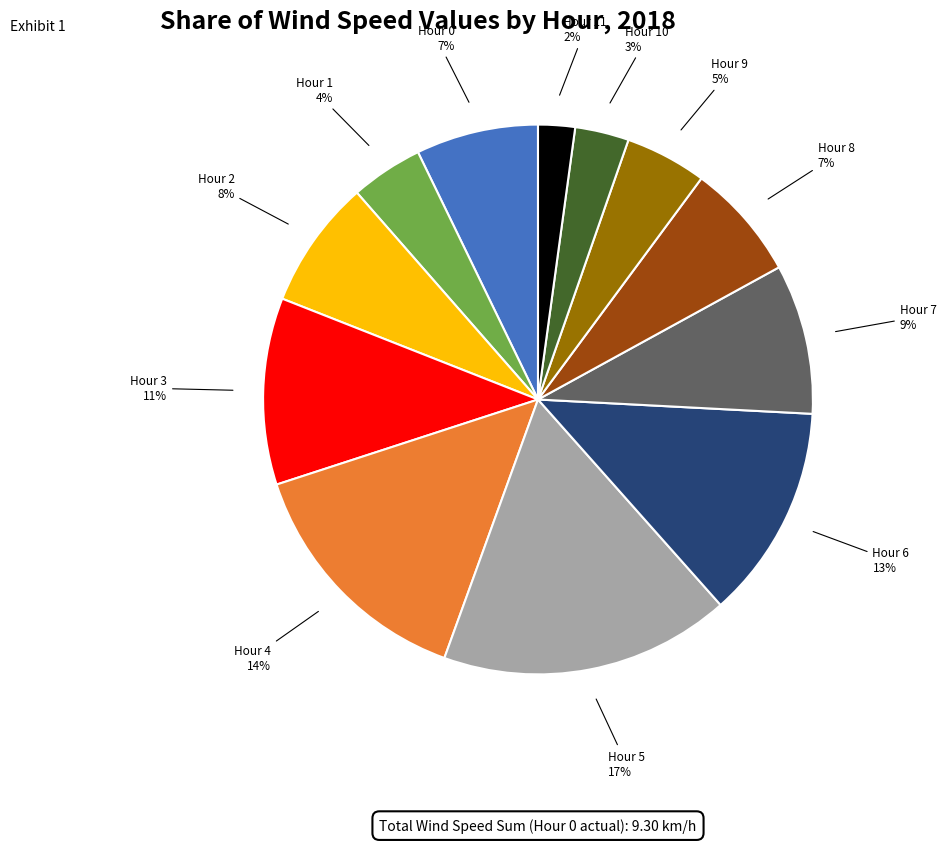

Which has a higher value, Hour 10 or Hour 9?

Hour 9